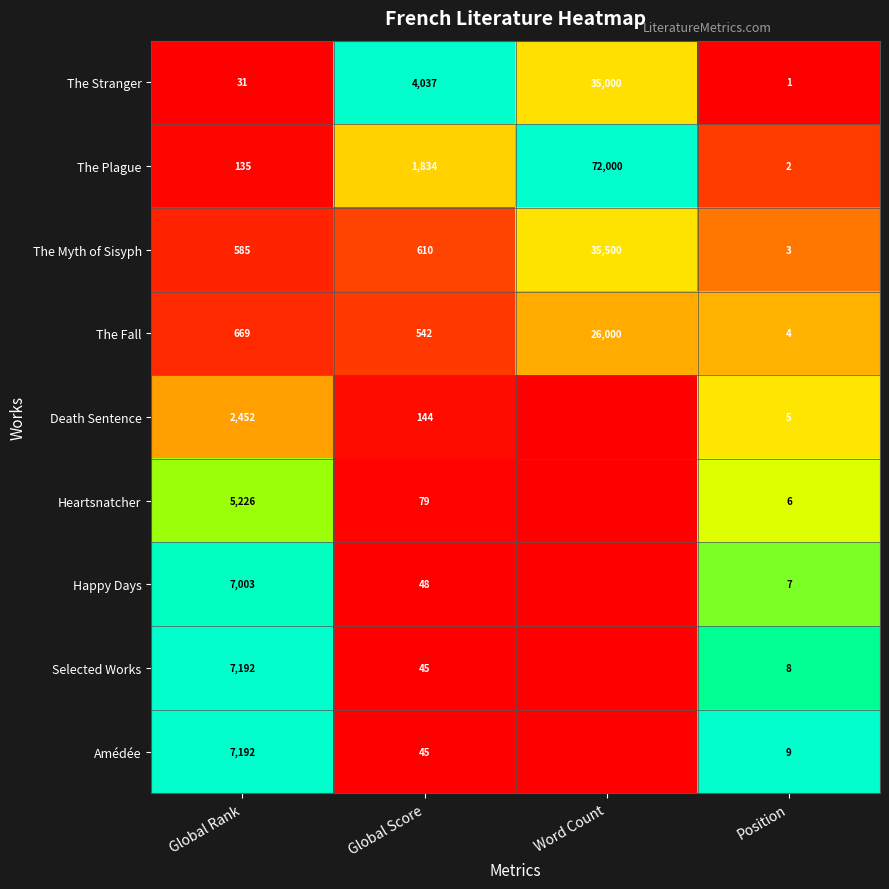

What is the sum of the The Fall values at Global Score and Position?

546